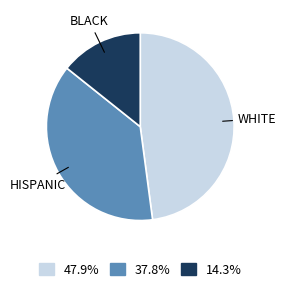

Is there any slice that represents more than half of the pie?

No